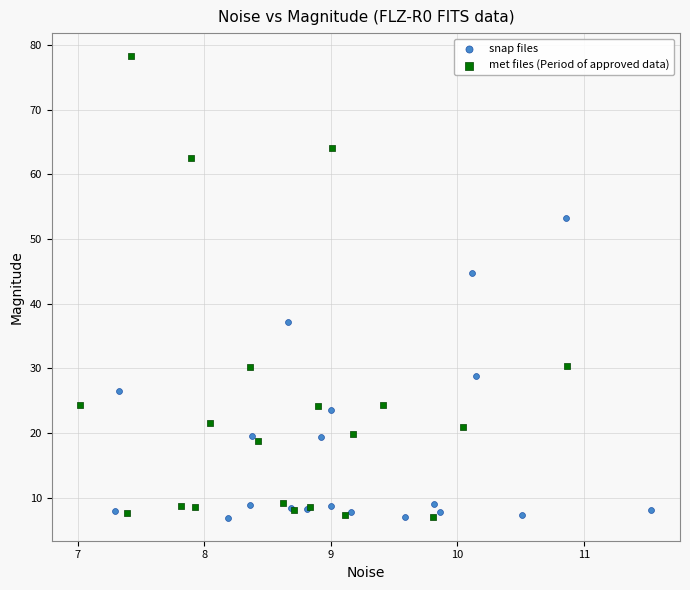

Which series contains the highest Y value?

met files (Period of approved data)